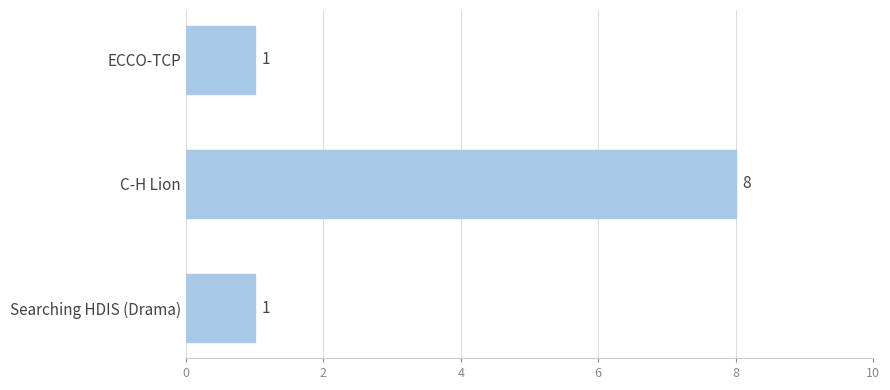

Which has a higher value, C-H Lion or Searching HDIS (Drama)?

C-H Lion